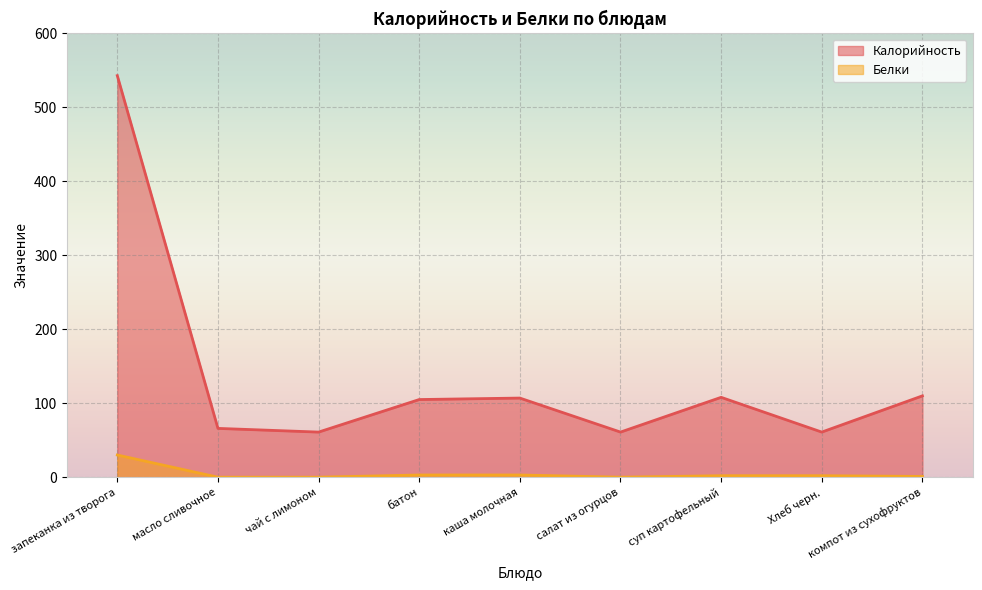

How many data points in Калорийность are less than 105?

4